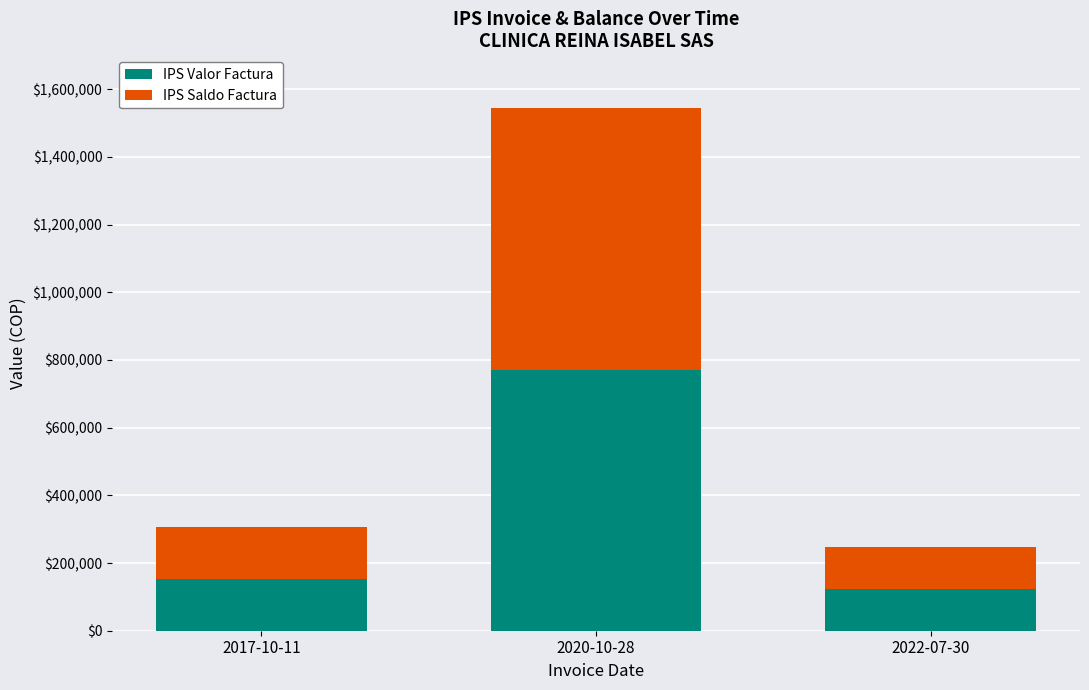

At which category is the sum across all series the highest?

2020-10-28